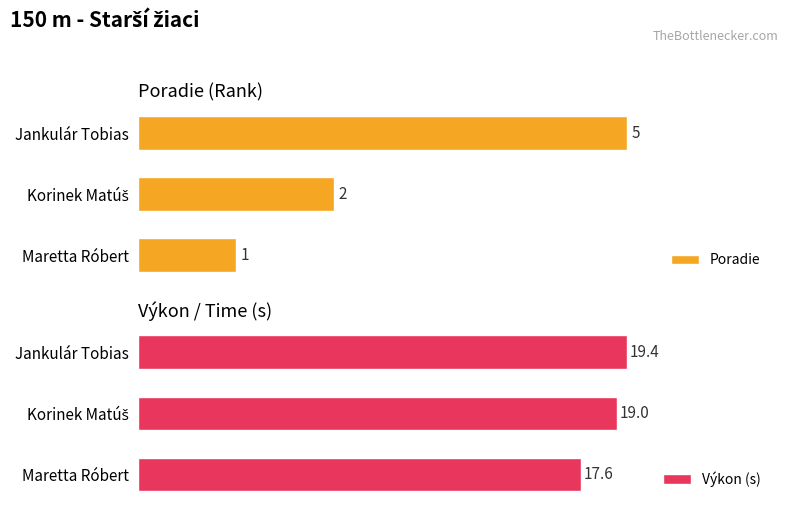

Where is Výkon (s) nearest to the value 18?

Maretta Róbert